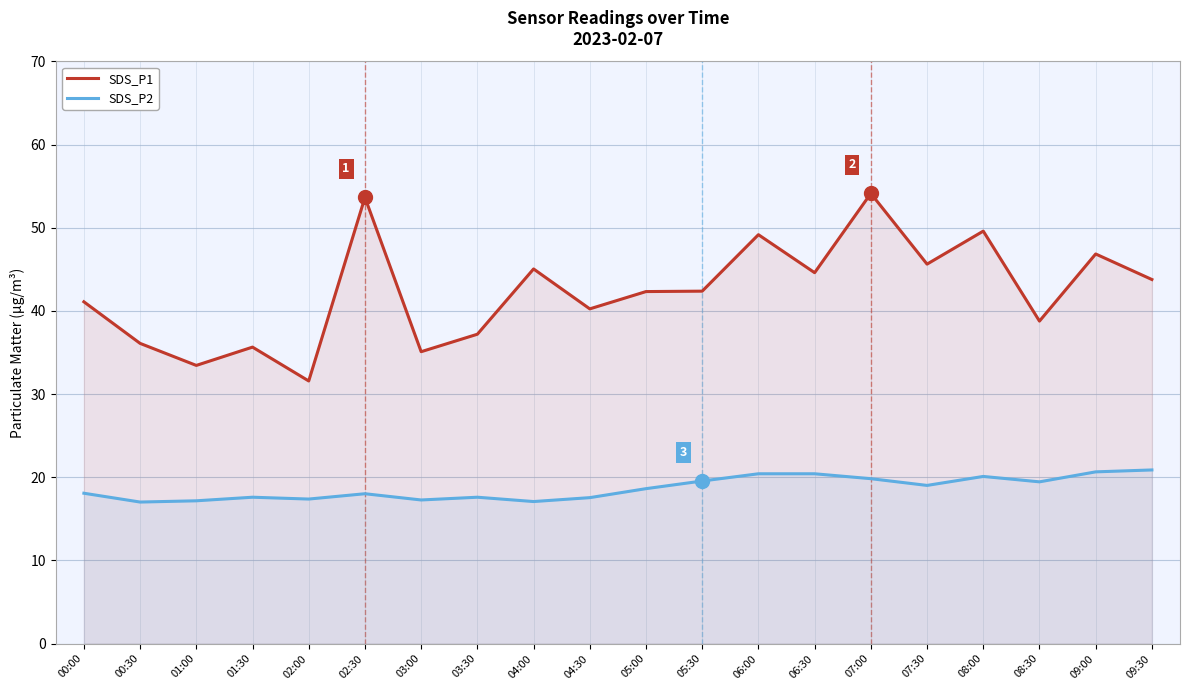

How many lines are shown in the chart?

2